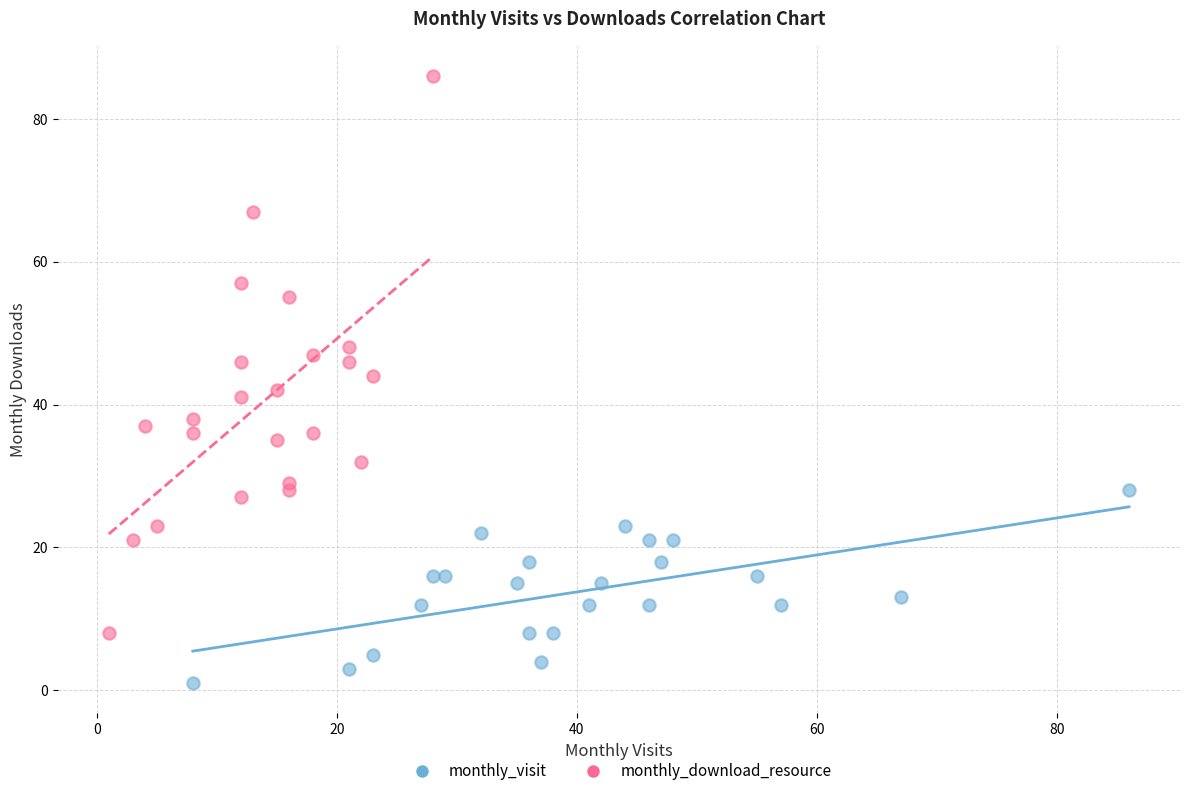

Which series has the widest spread of Y values?

monthly_download_resource